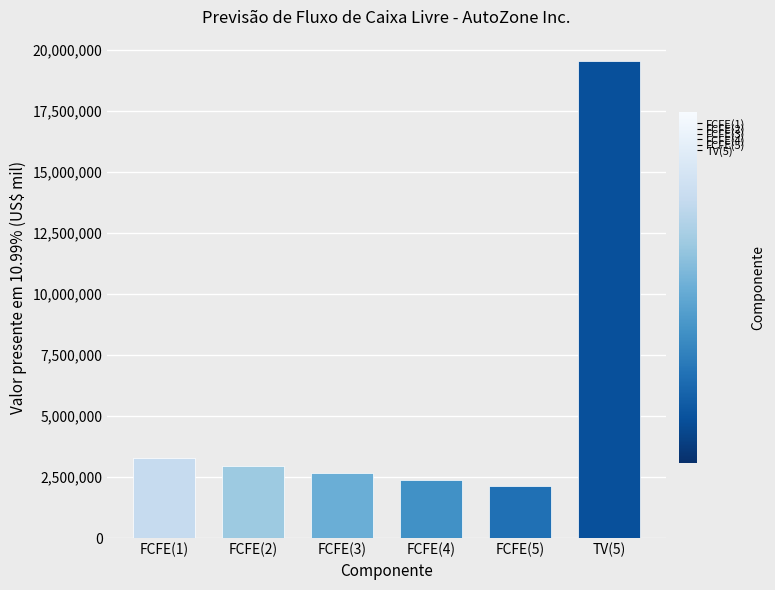

At which label is the value closest to 10845279?

FCFE(1)